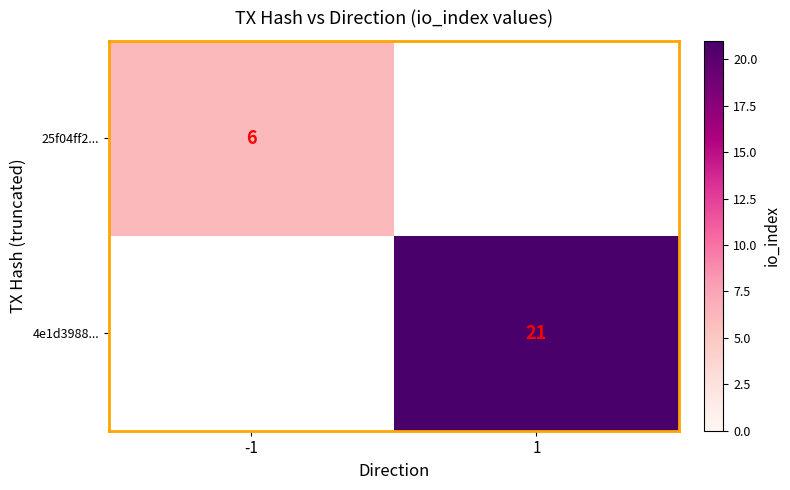

How many series are shown in this chart?

2